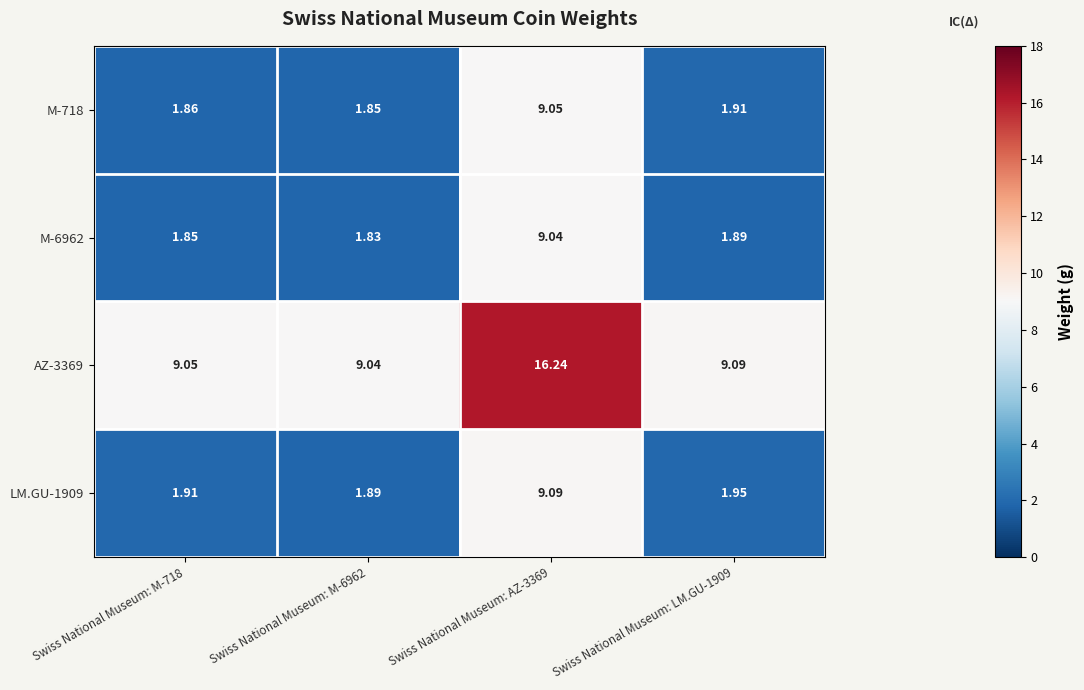

Which series has the largest total across all categories?

AZ-3369